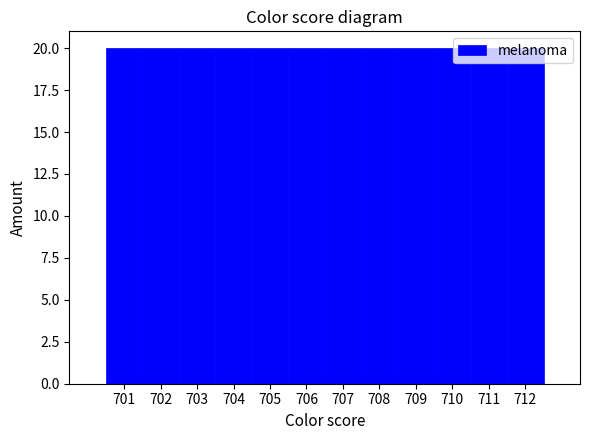

Reading left to right, transcribe this chart: for each bar, give the range it covers on the x-axis and its height. The values are not printed on the chart, so give them approximately, as read against the axis.

700.5 to 701.5: 20
701.5 to 702.5: 20
702.5 to 703.5: 20
703.5 to 704.5: 20
704.5 to 705.5: 20
705.5 to 706.5: 20
706.5 to 707.5: 20
707.5 to 708.5: 20
708.5 to 709.5: 20
709.5 to 710.5: 20
710.5 to 711.5: 20
711.5 to 712.5: 20